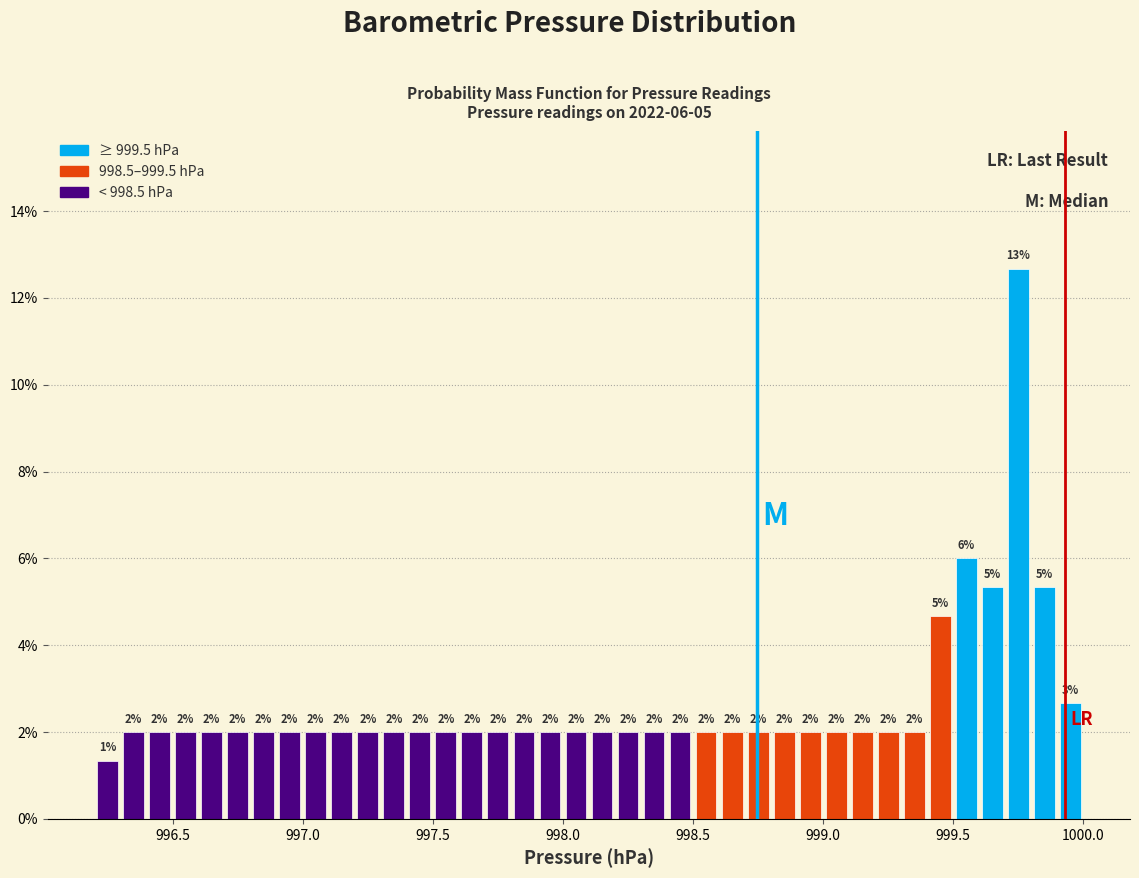

Around what value on the x-axis is the tallest bar? Give the approximate position of its centre, as read against the axis.

999.75